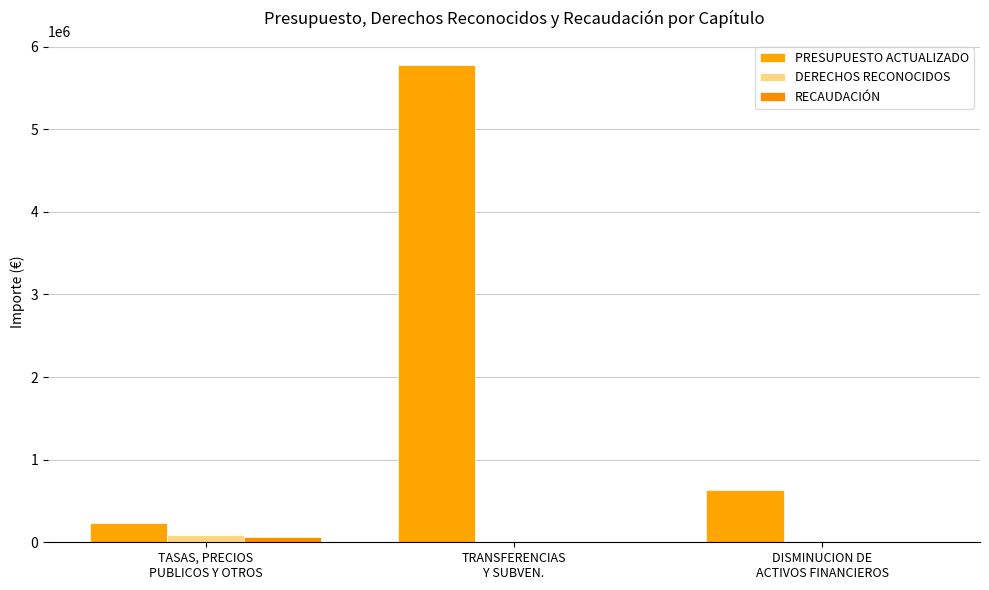

Which series changed the most between TASAS, PRECIOS
PUBLICOS Y OTROS and TRANSFERENCIAS
Y SUBVEN.?

PRESUPUESTO ACTUALIZADO